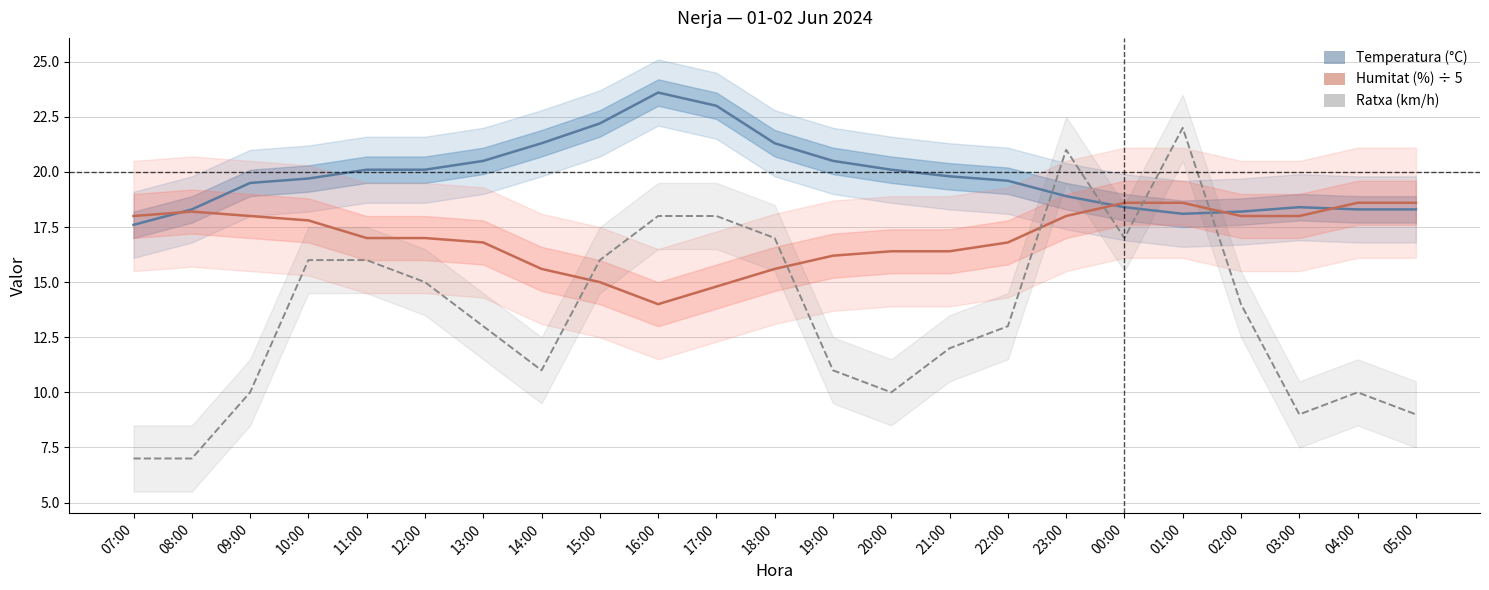

In Humitat (%) ÷ 5, how many points are lower than both neighbors (excluding endpoints)?

1